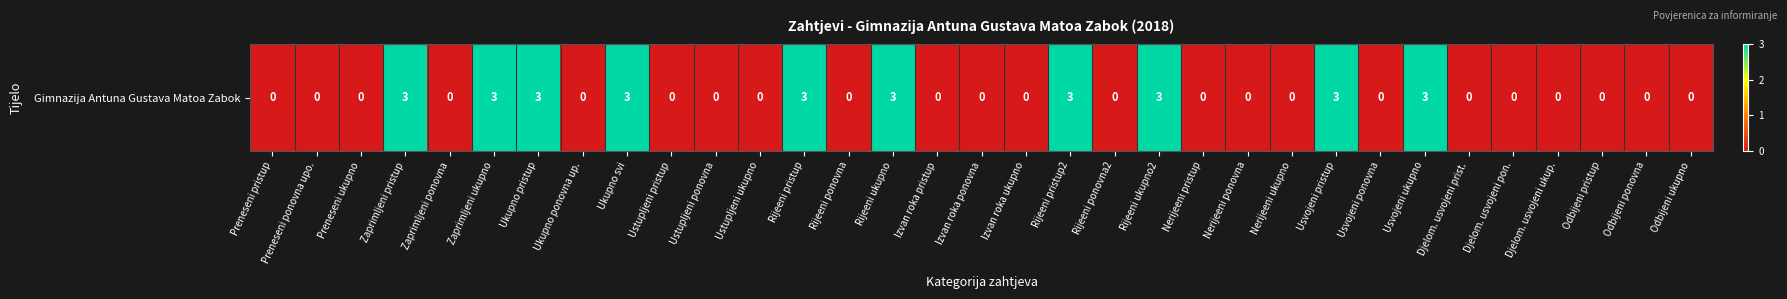

What is the maximum value shown in the chart?

3